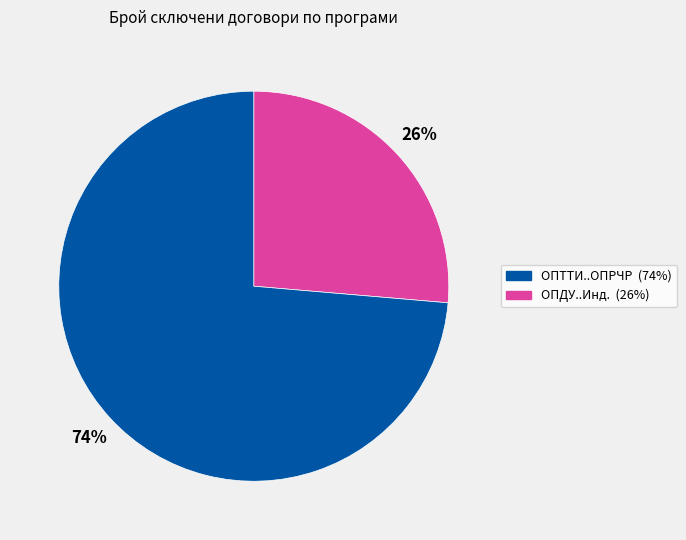

Is there any slice that represents more than half of the pie?

Yes